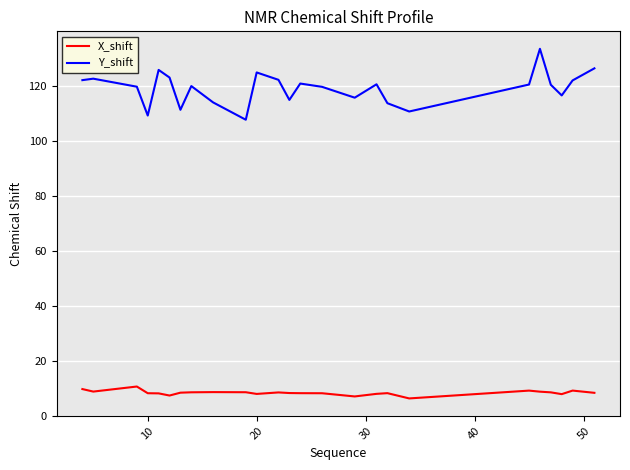

True or false: X_shift and Y_shift intersect in this chart.

False